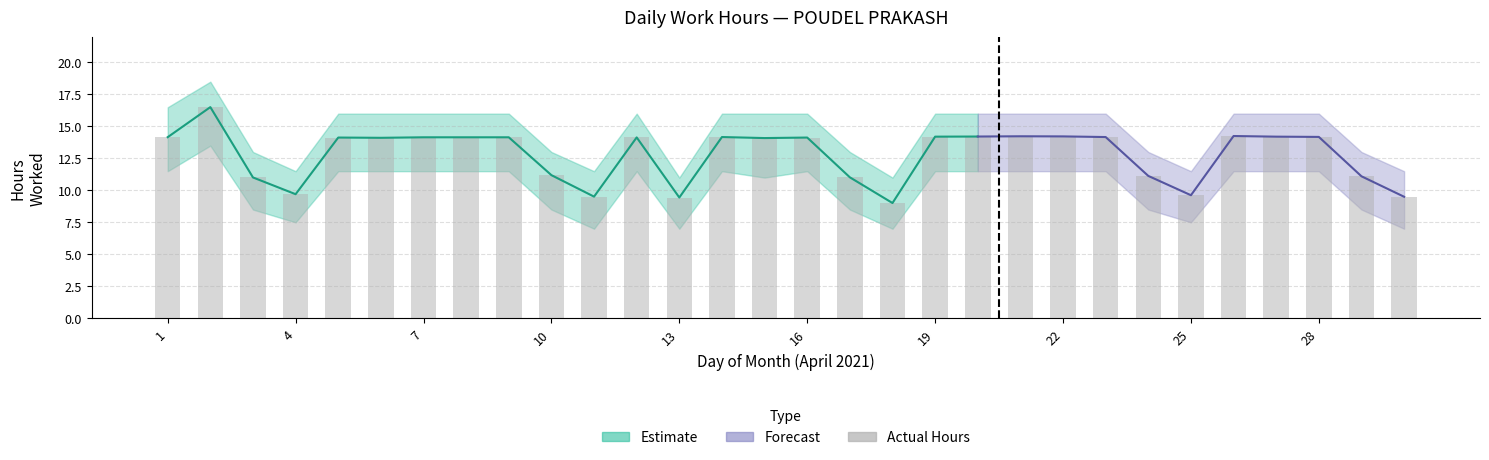

Is it true that the value at 16 is 14.1?

True